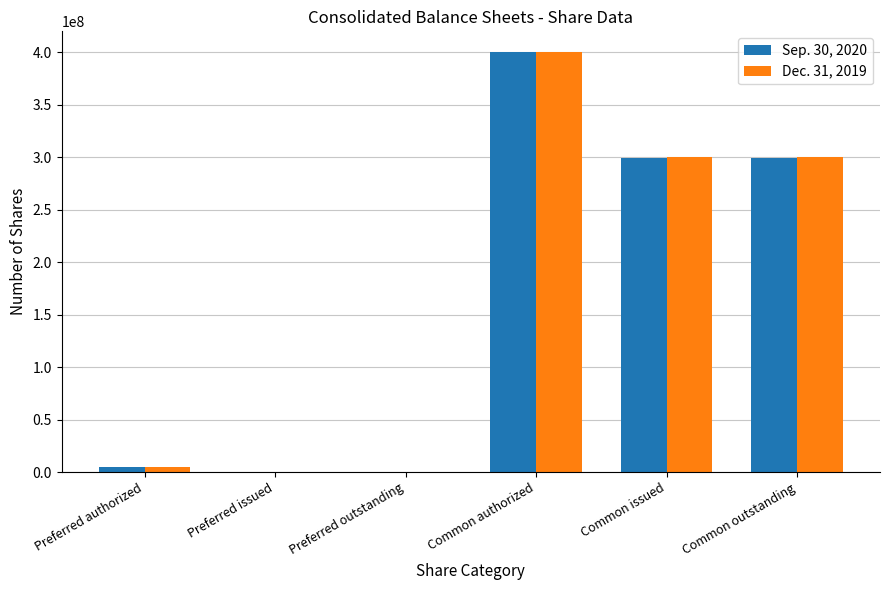

Is the value of Dec. 31, 2019 at Common authorized greater than the value of Sep. 30, 2020 at Preferred outstanding?

Yes